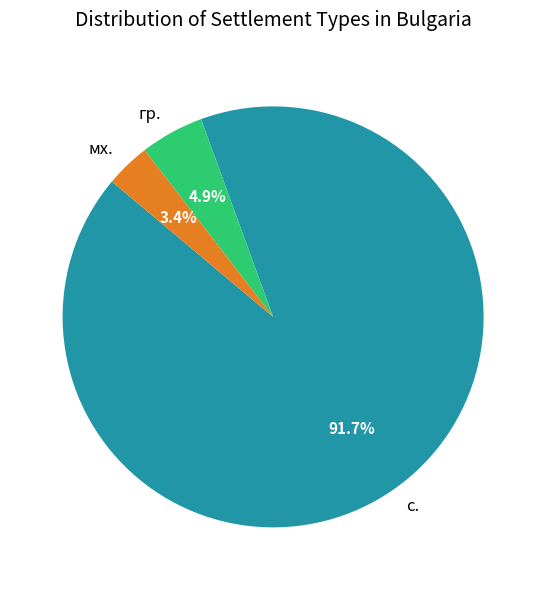

Which has a higher value, мх. or с.?

с.